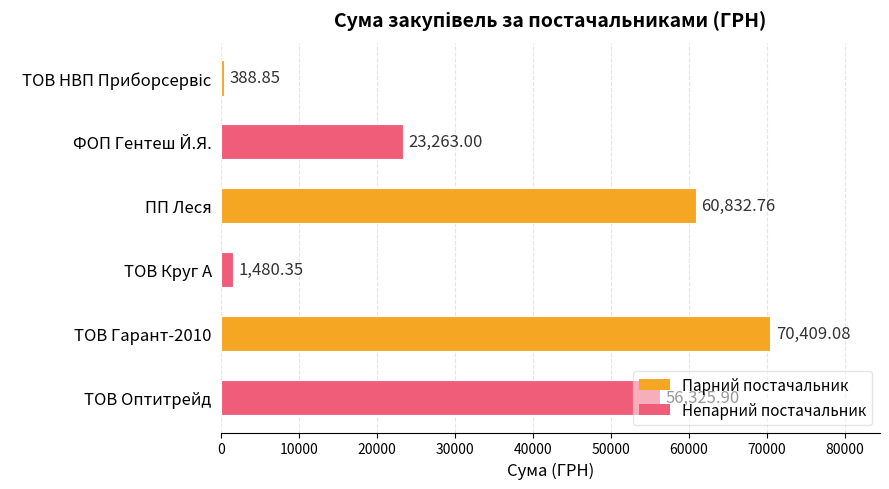

How many values are below 56325?

3